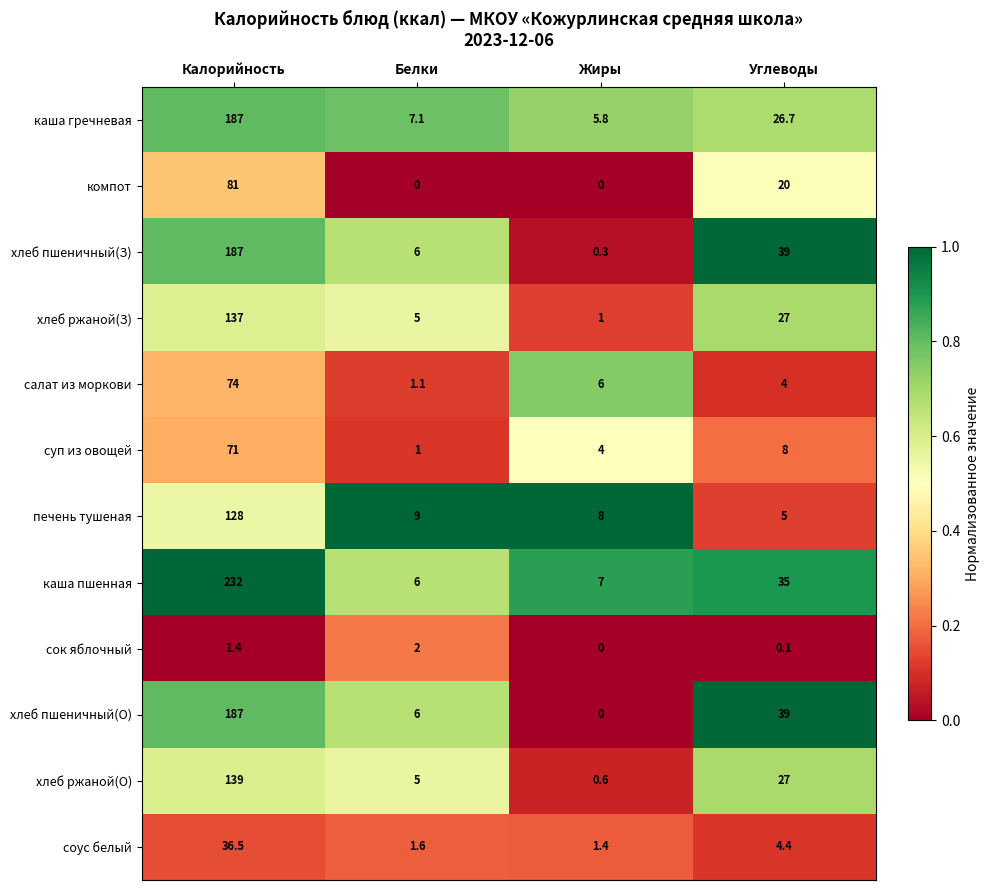

The value of хлеб ржаной(З) at Углеводы is 27.0. True or false?

True